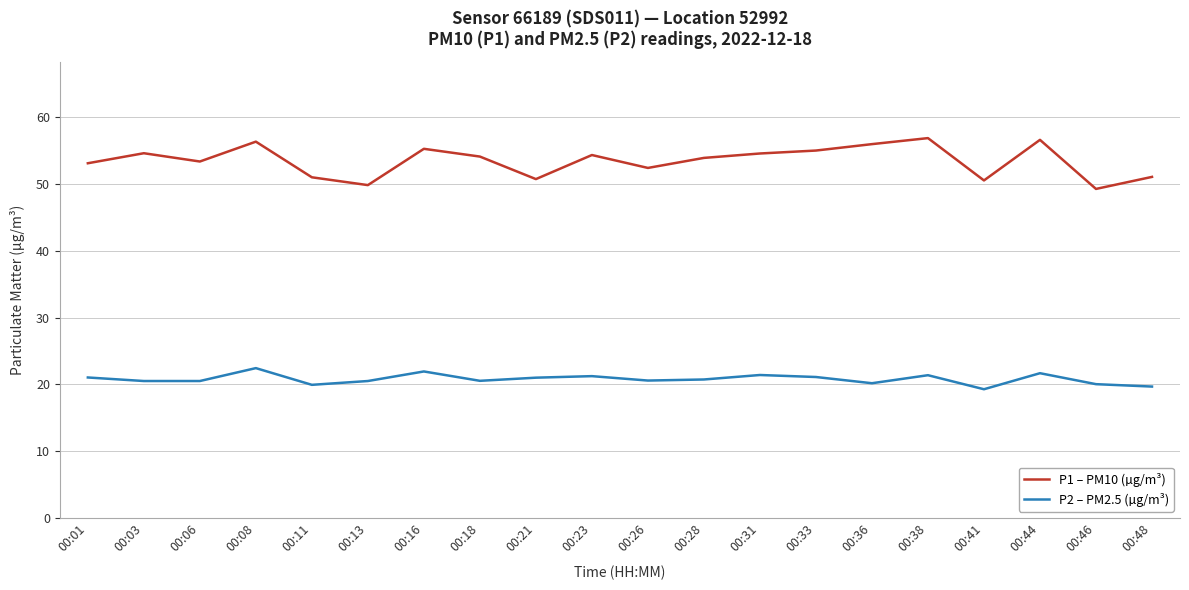

True or false: P2 – PM2.5 (µg/m³) and P1 – PM10 (µg/m³) cross at least once.

False